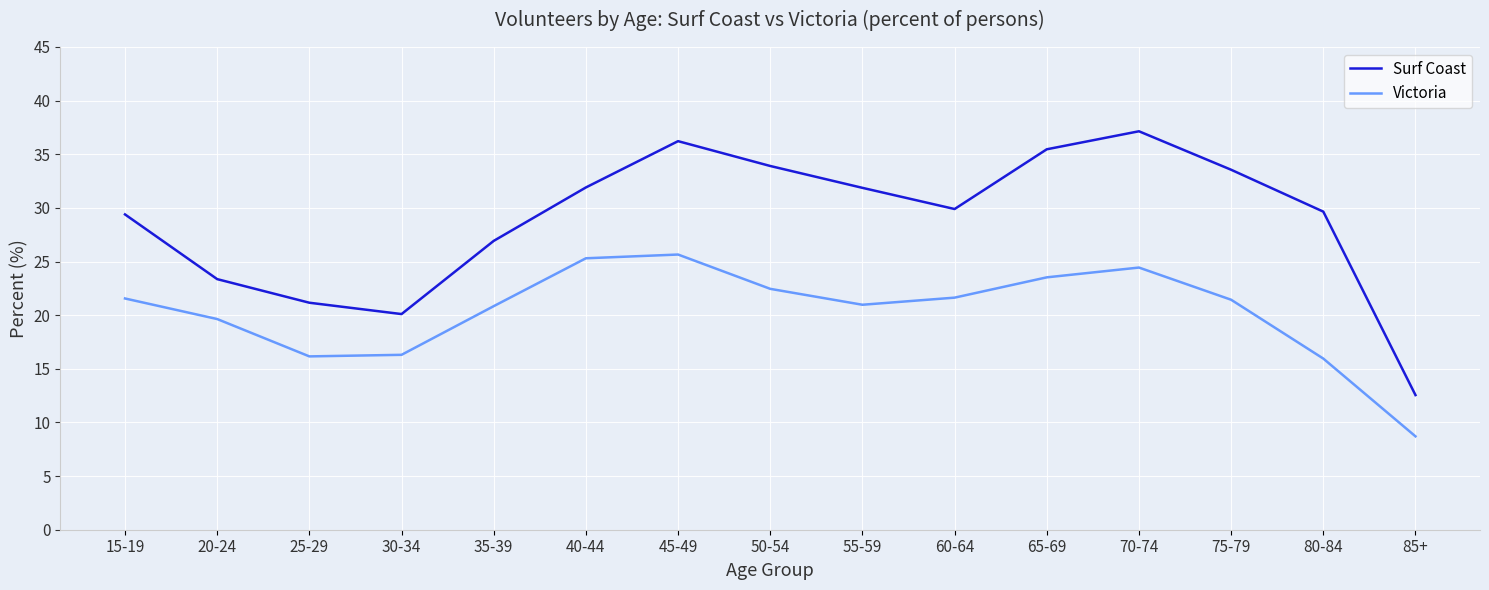

True or false: Victoria has a value of 29.4 at 15-19.

False